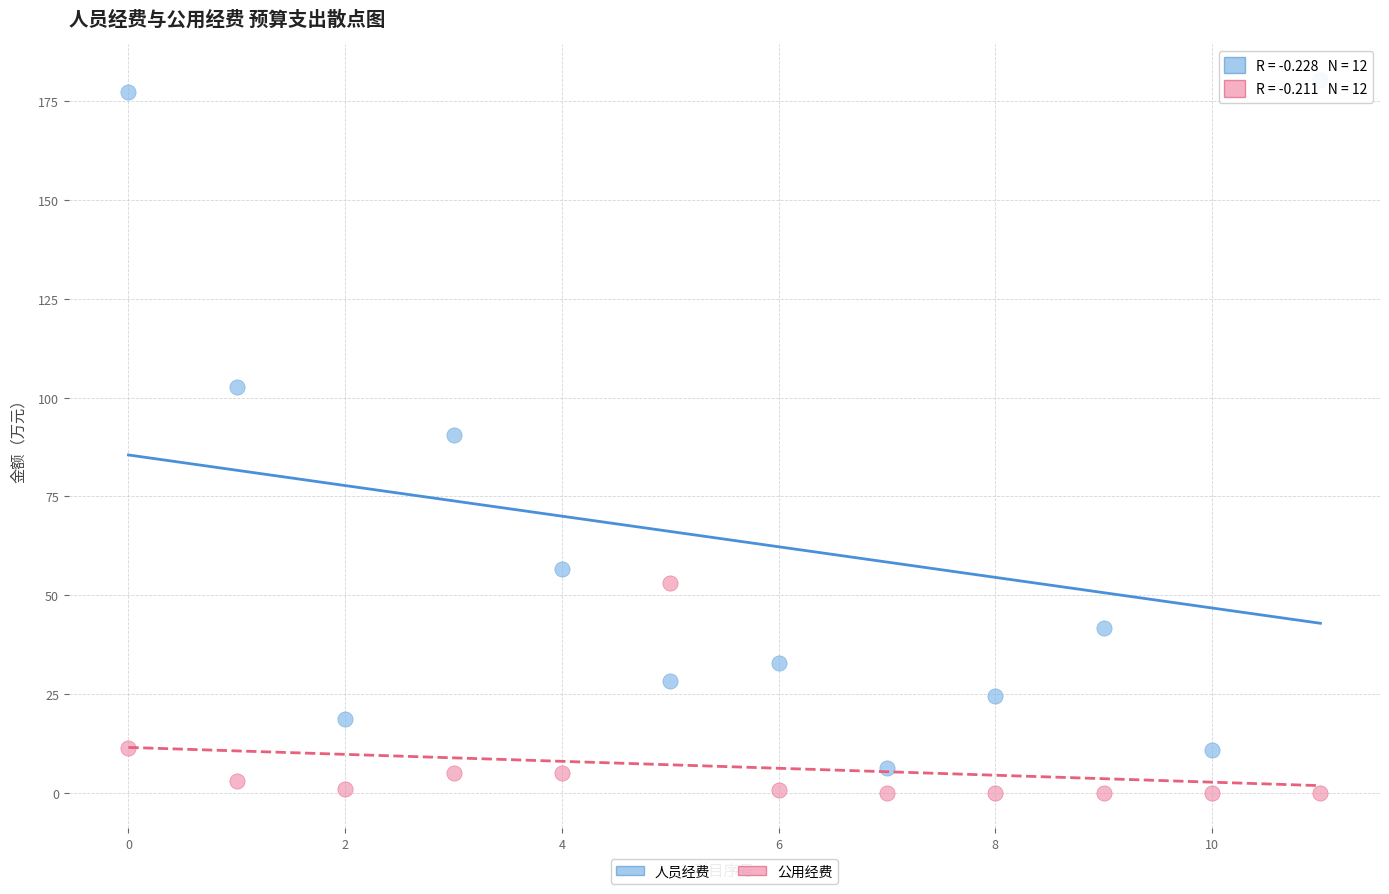

Which series reaches the maximum Y coordinate?

人员经费